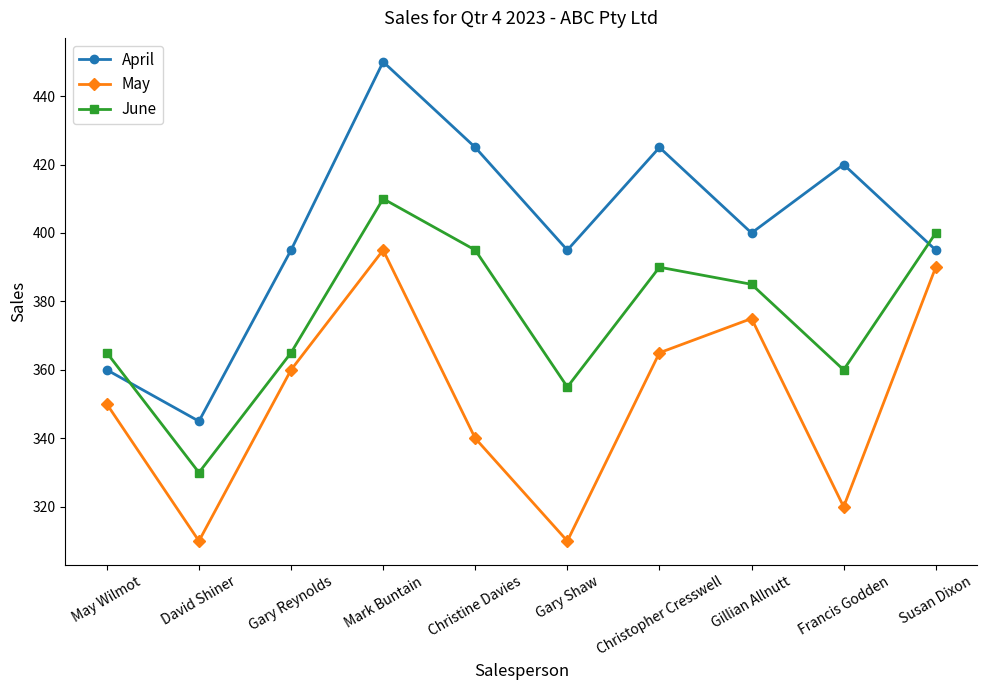

True or false: June and May intersect in this chart.

False